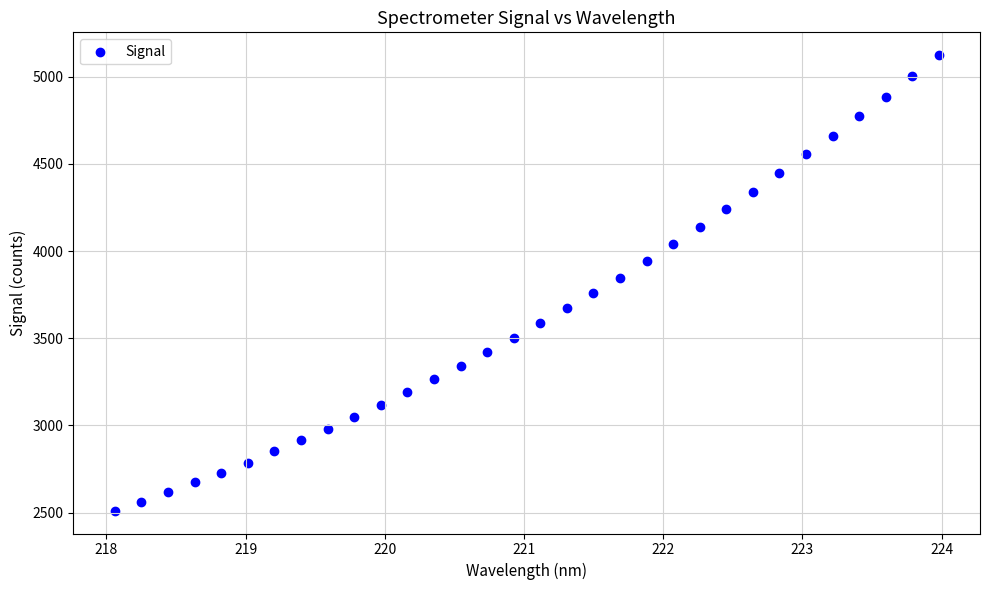

What is the range of X values (max minus min)?

5.9